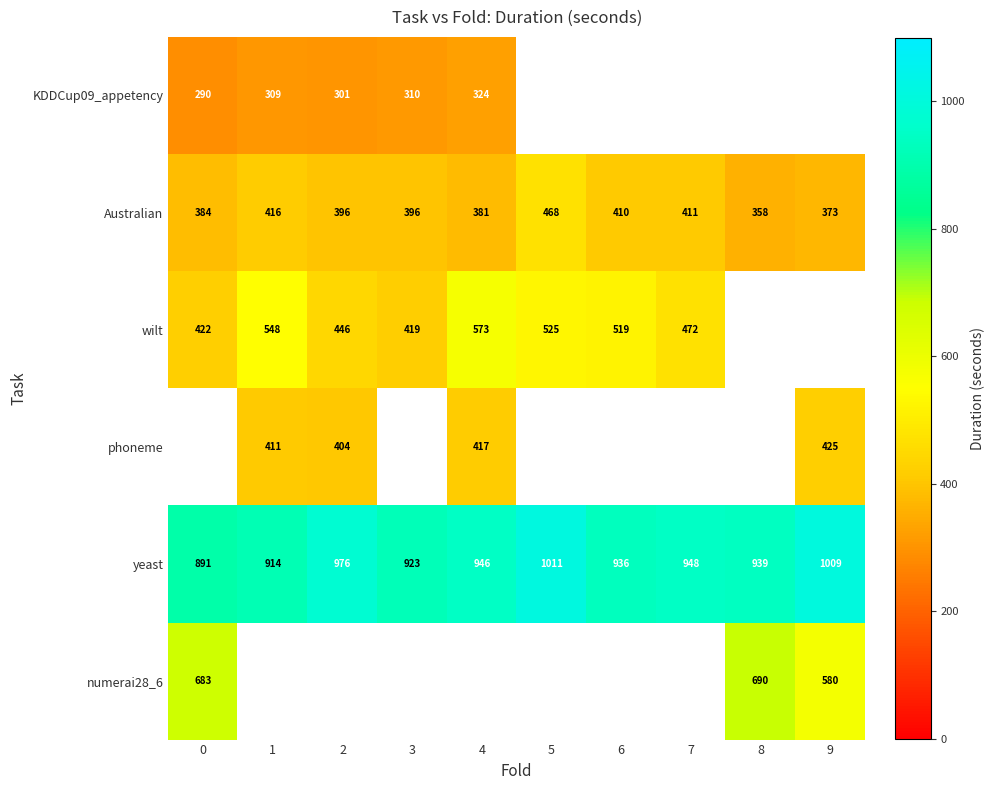

The value of row_4 at 1 is 1327.5. True or false?

False